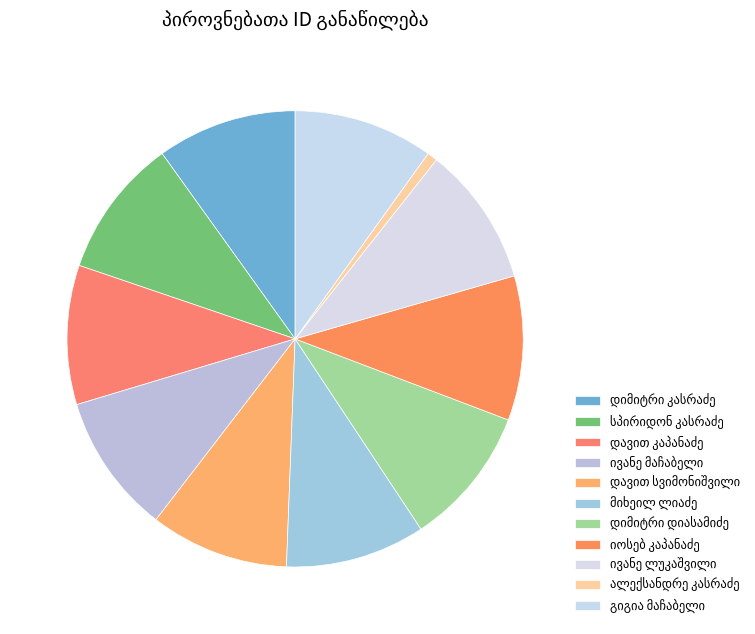

Approximately how many times larger is the value at სპირიდონ კასრაძე compared to ალექსანდრე კასრაძე?

13.5